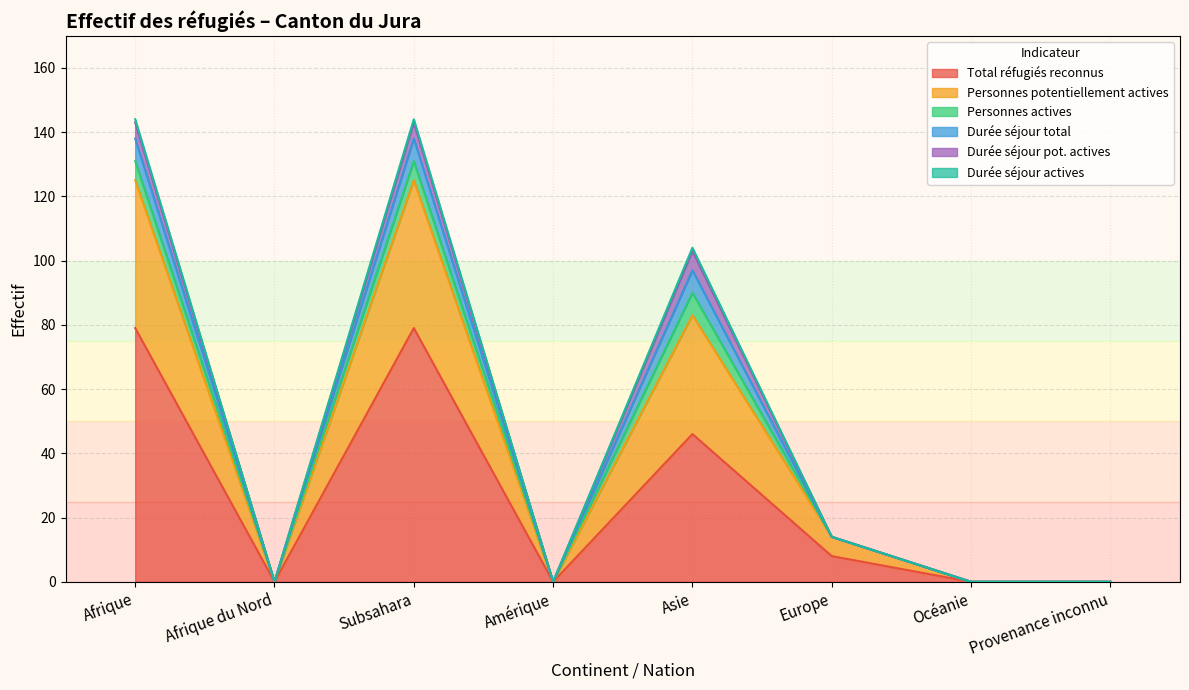

Where does the Durée séjour total series first go above 14?

Afrique